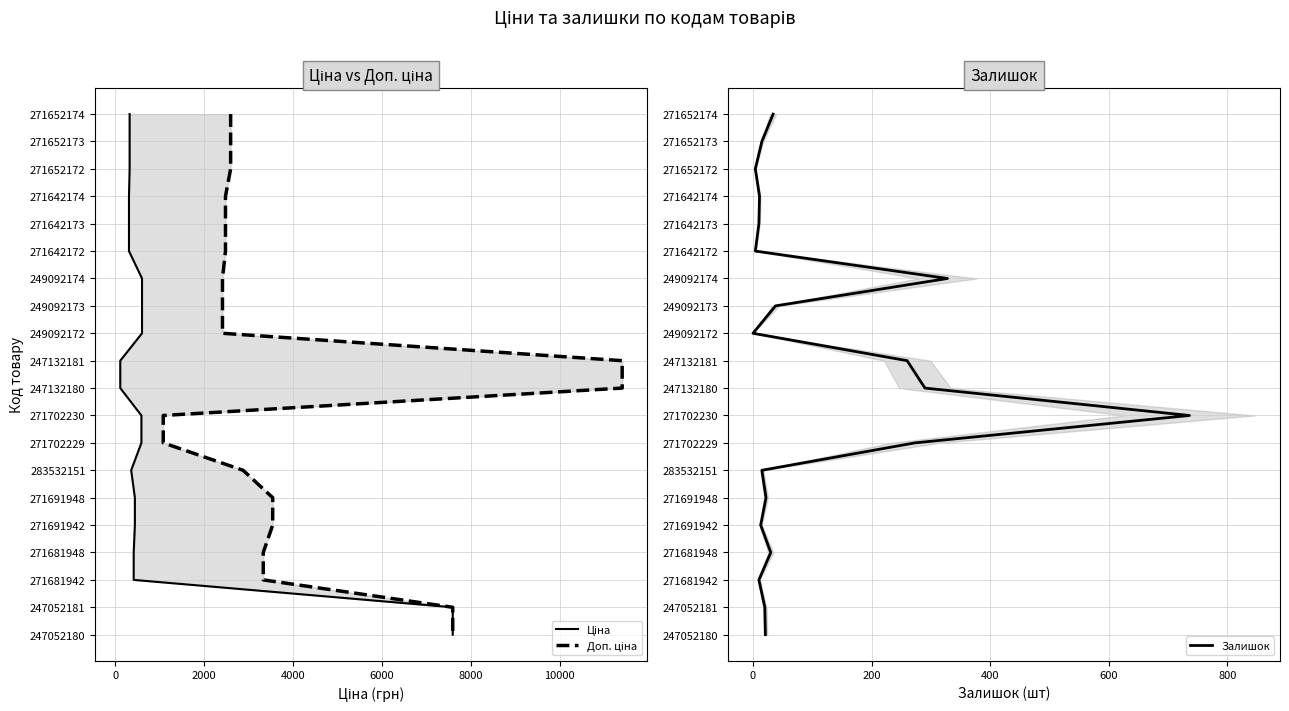

At 10000, list the series in order from smallest to largest.

Ціна, Доп. ціна, Залишок